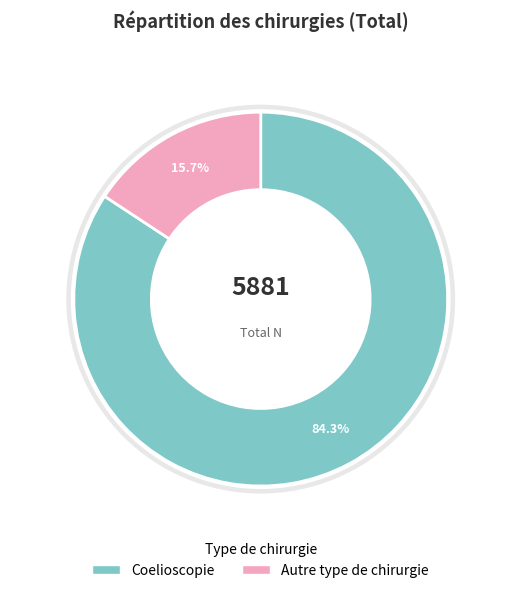

What is the change in value from Coelioscopie to Autre type de chirurgie?

-4031